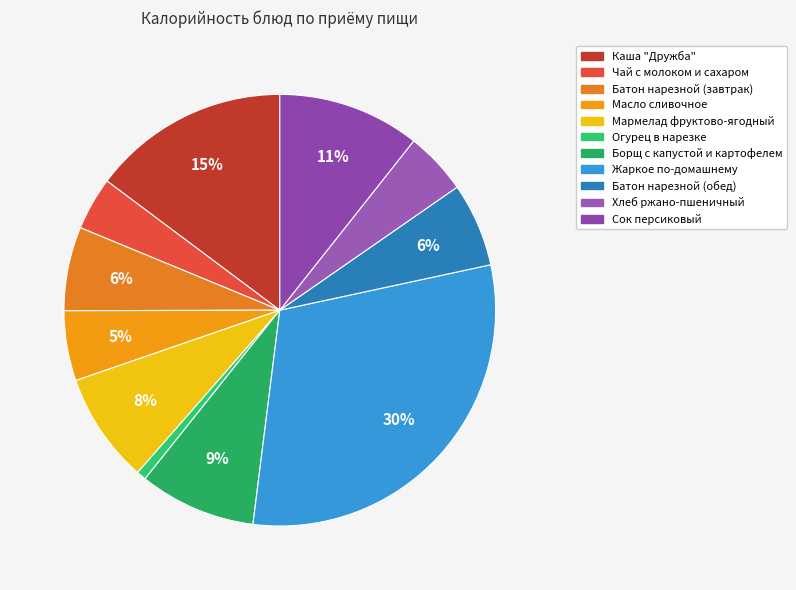

To the nearest percent, what portion does Батон нарезной (завтрак) represent?

6%